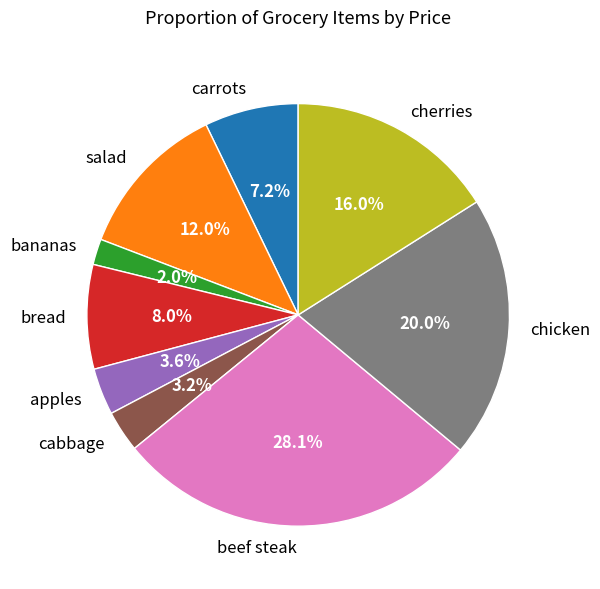

To the nearest percent, what is the difference between the cabbage and carrots slice percentages?

4%